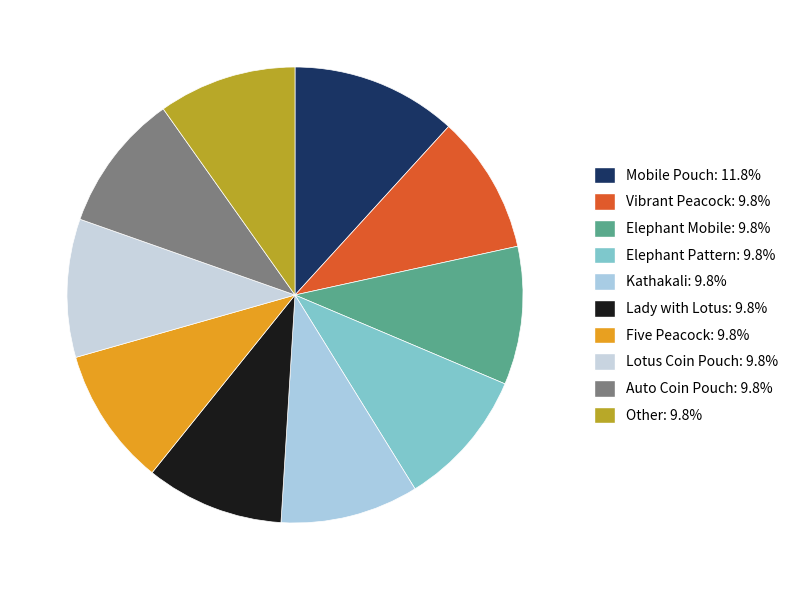

Is there any slice that represents more than half of the pie?

No